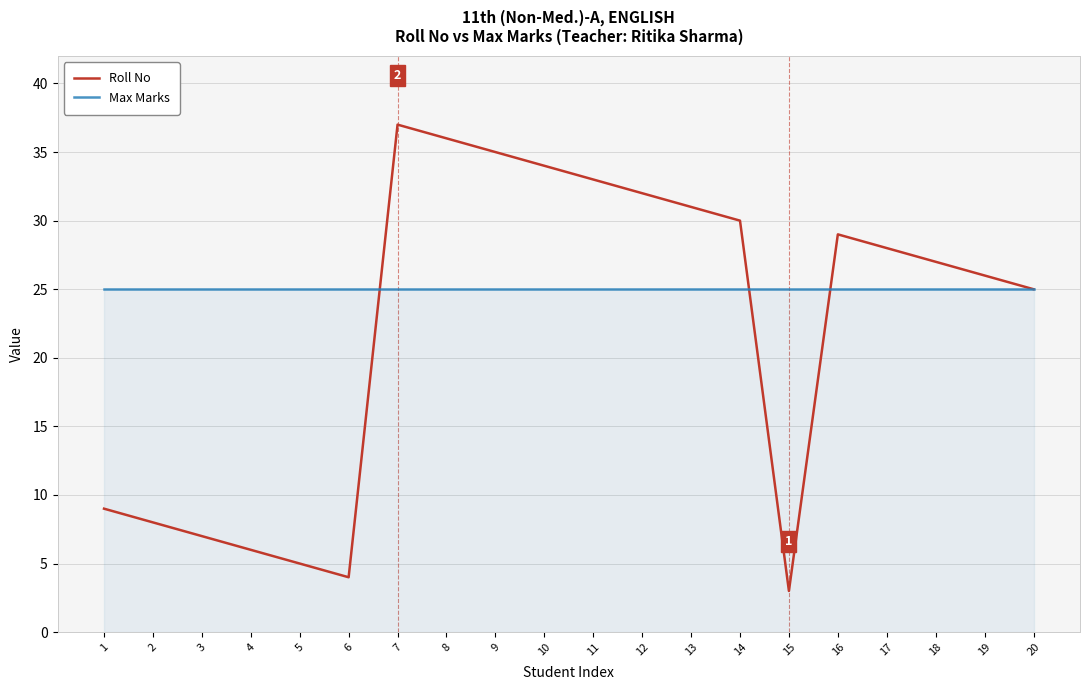

What is the minimum value for Roll No?

3